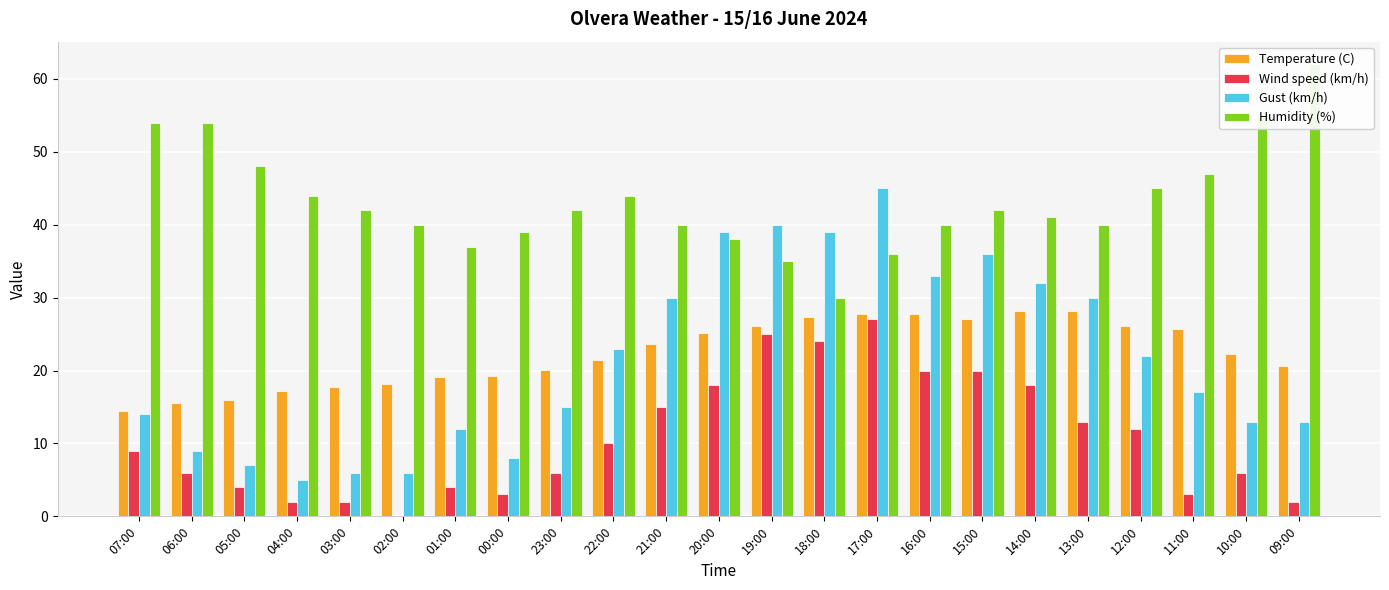

At which label does Temperature (C) first exceed 22?

21:00